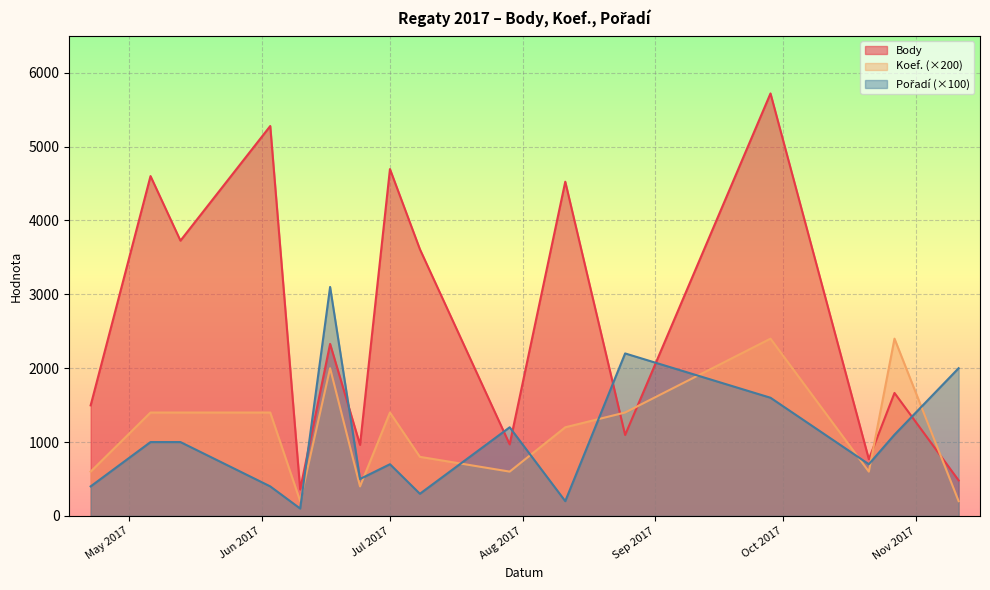

How many lines are shown in the chart?

3